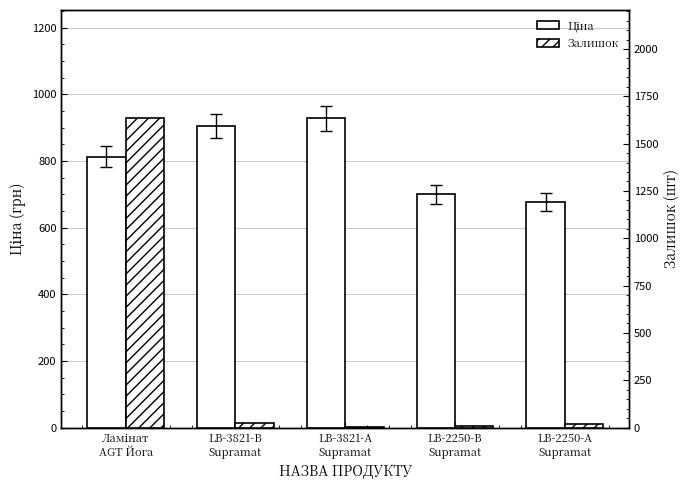

At which label does Ціна first exceed 813?

Ламінат
AGT Йога